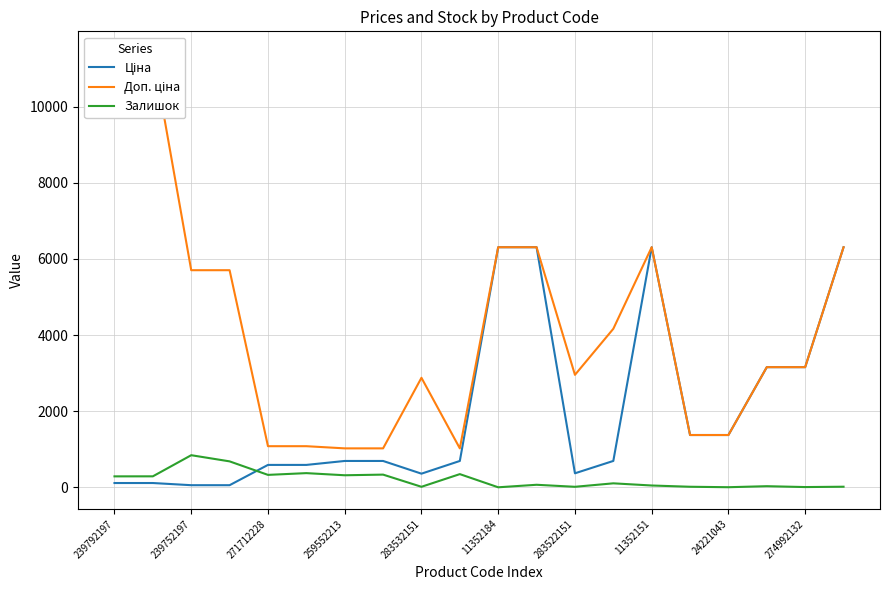

How many times do Ціна and Доп. ціна cross each other?

1